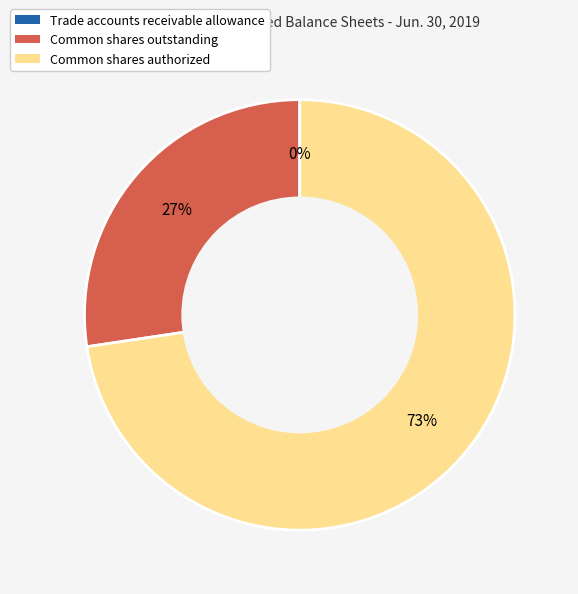

To the nearest percent, what is the difference between the largest and smallest slice percentages?

73%